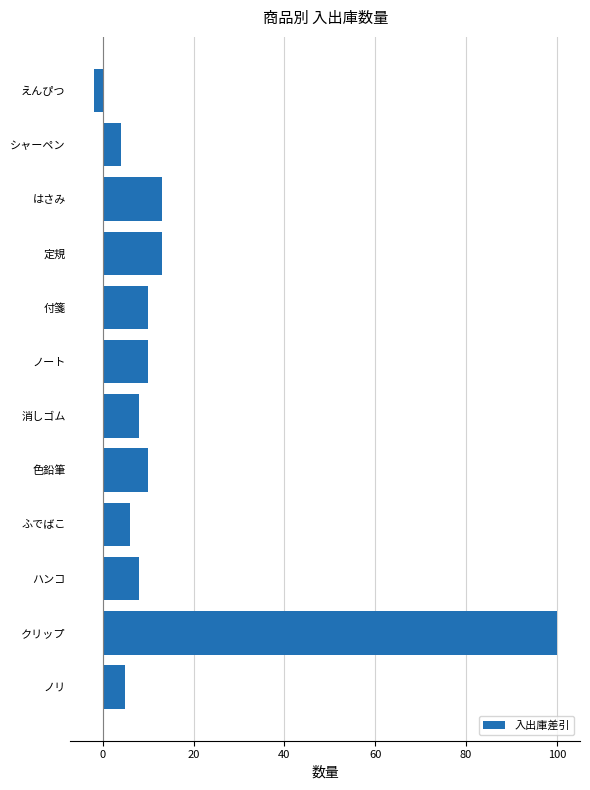

How many positive values are there?

11